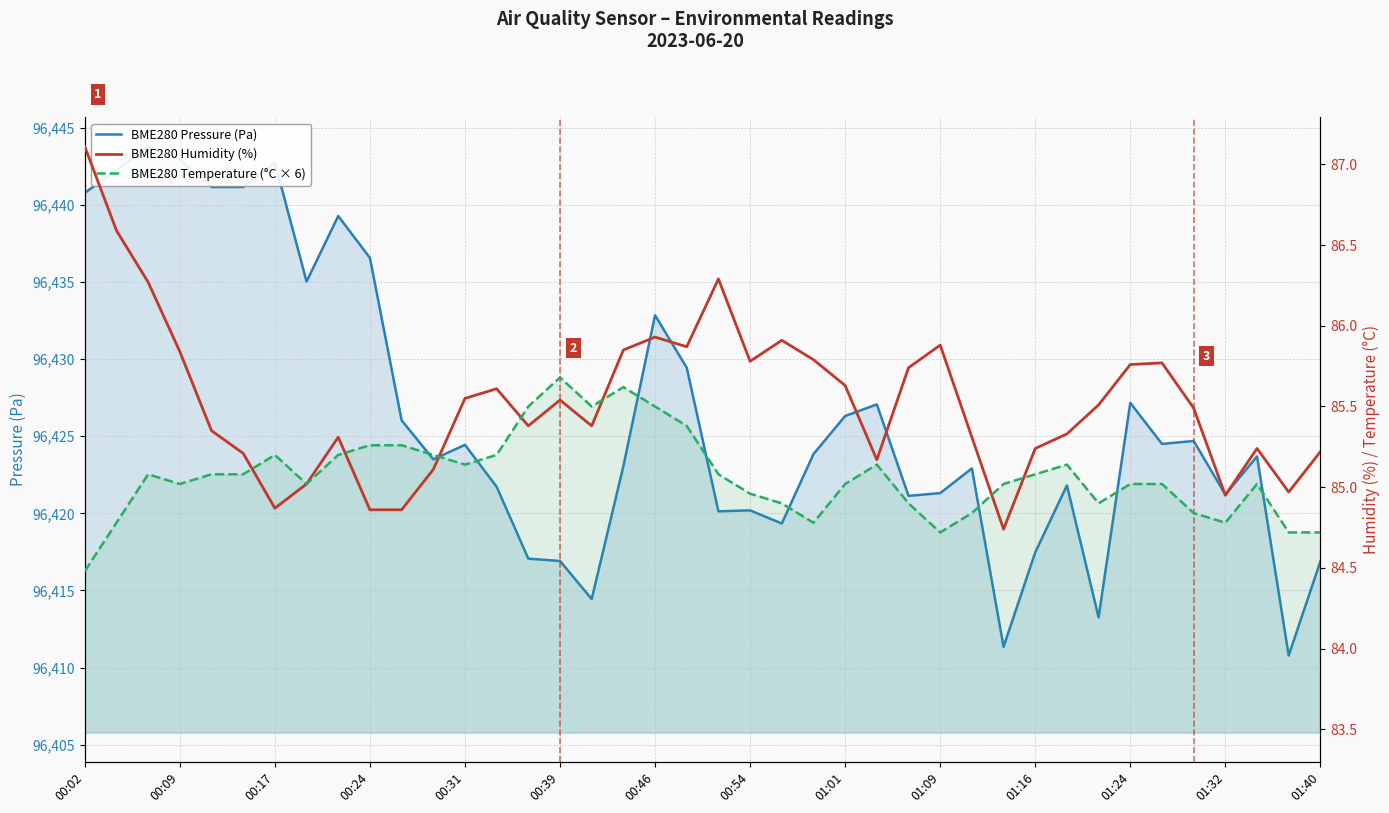

How many series are shown in this chart?

3